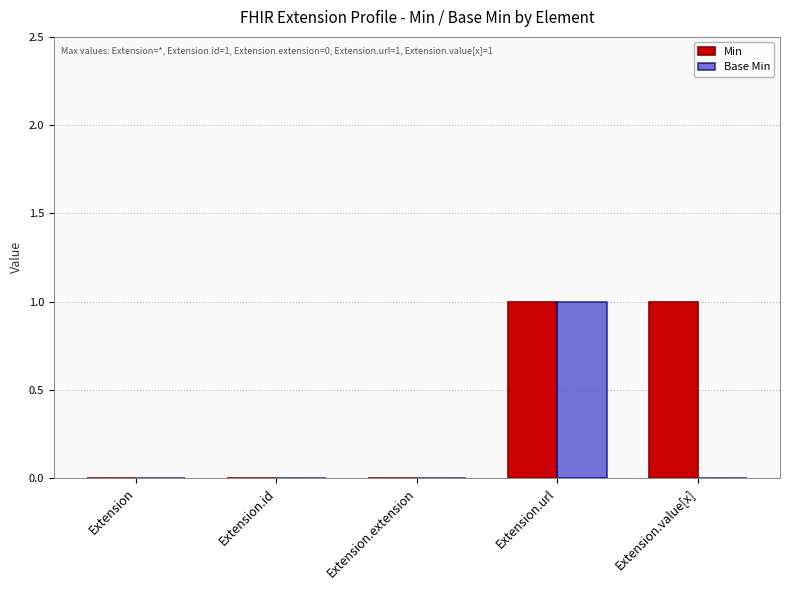

True or false: Base Min has a value of 0 at Extension.value[x].

True